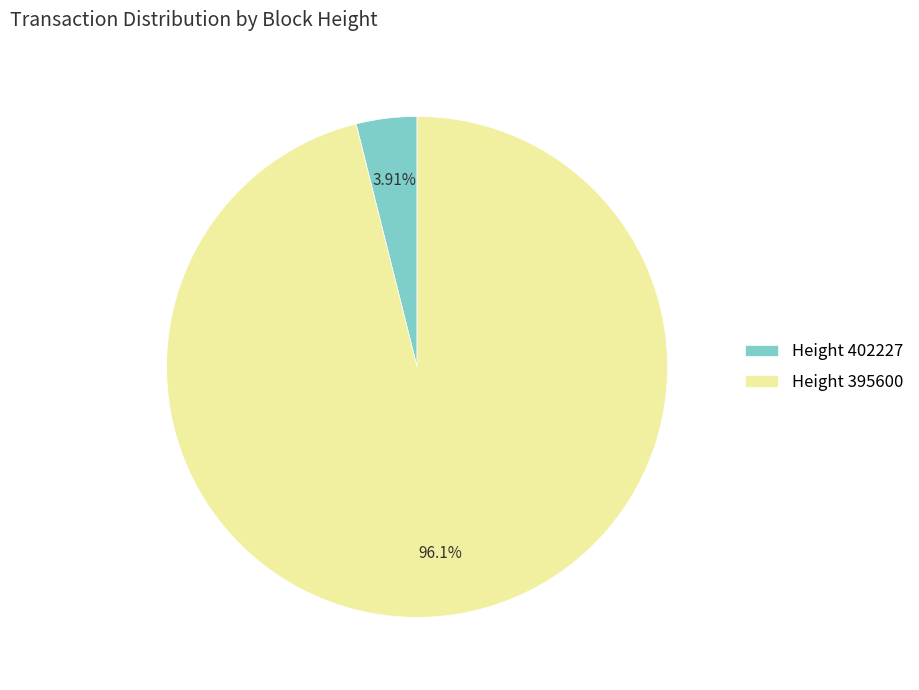

Is there a majority slice in this chart?

Yes